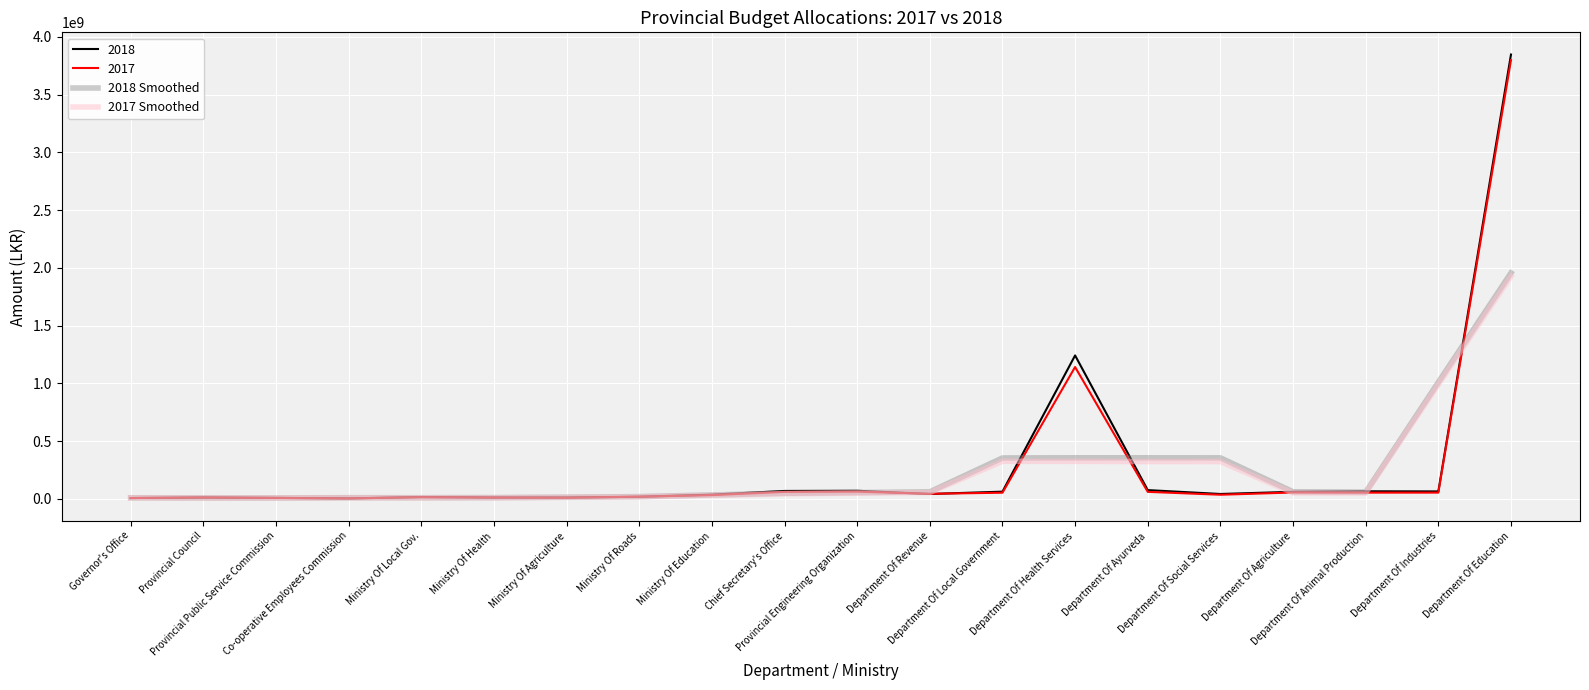

In 2018 Smoothed, how many points are lower than both neighbors (excluding endpoints)?

3